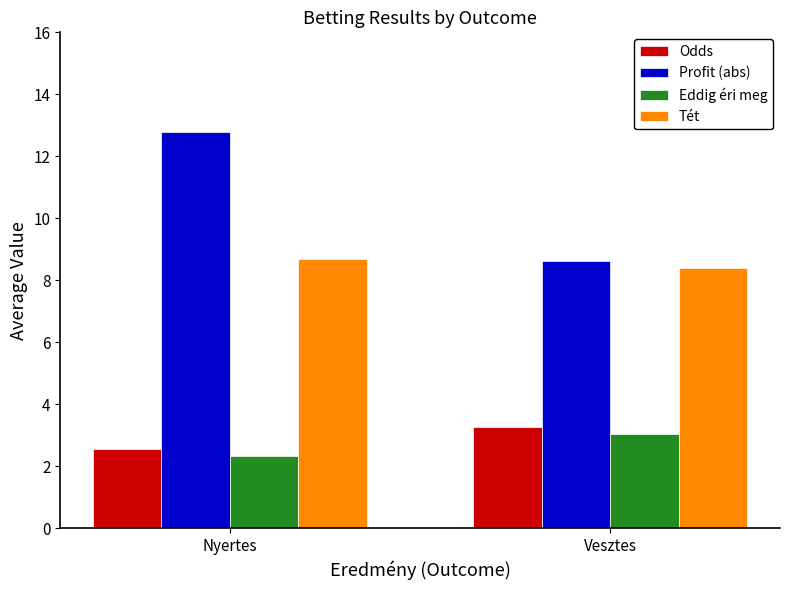

Reading left to right, transcribe all the data shown in this chart.

Odds: 2.5	3.3
Profit (abs): 12.8	8.6
Eddig éri meg: 2.3	3.0
Tét: 8.7	8.4